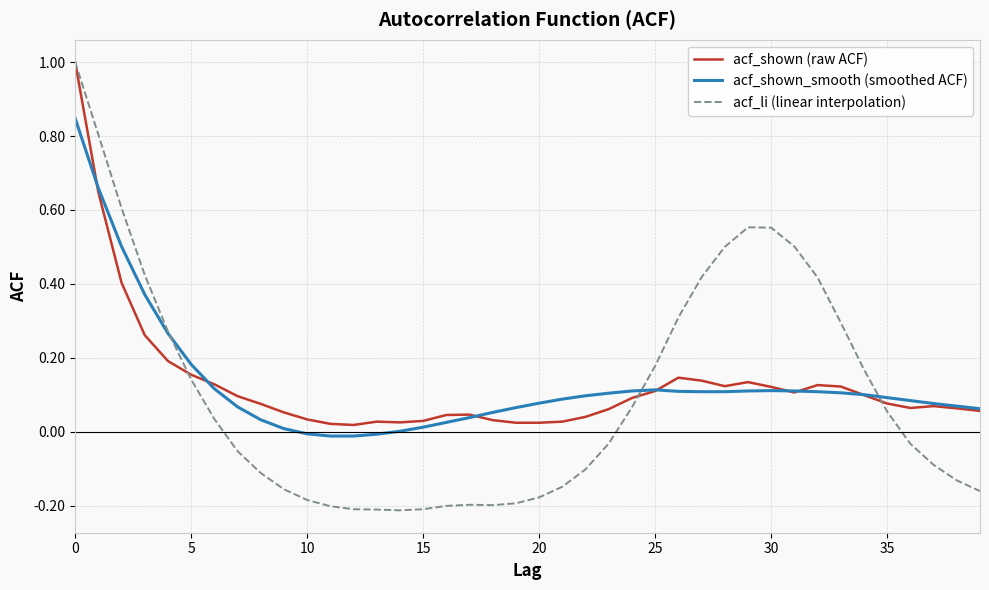

Which series has the largest range (max minus min)?

acf_li (linear interpolation)